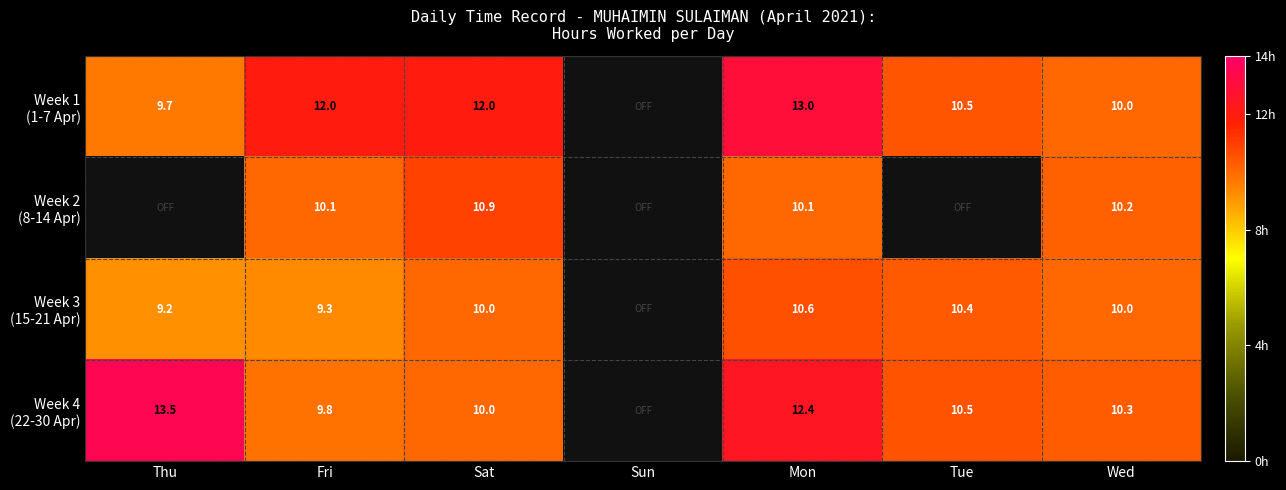

What is the difference between the highest and lowest values at Sat?

2.0